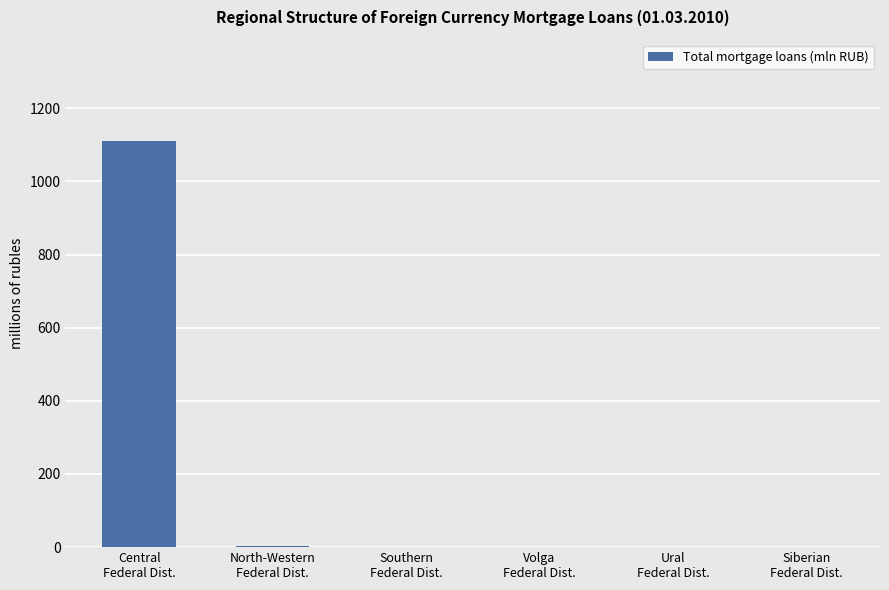

True or false: the data shows 0 at Ural
Federal Dist..

True